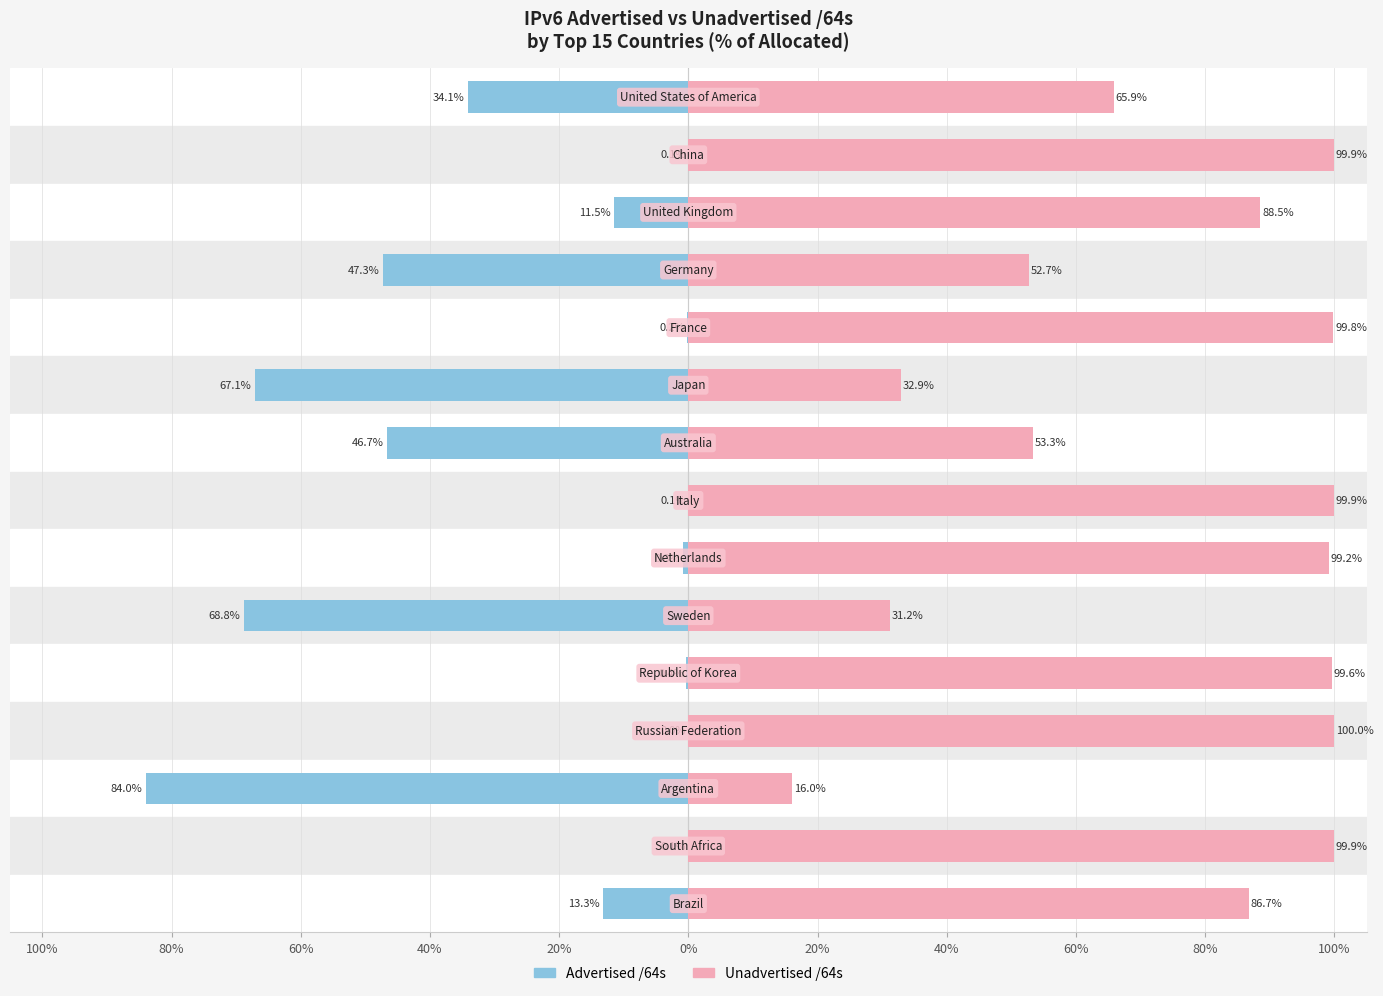

Is it true that Advertised equals -47.3 at 40%?

True